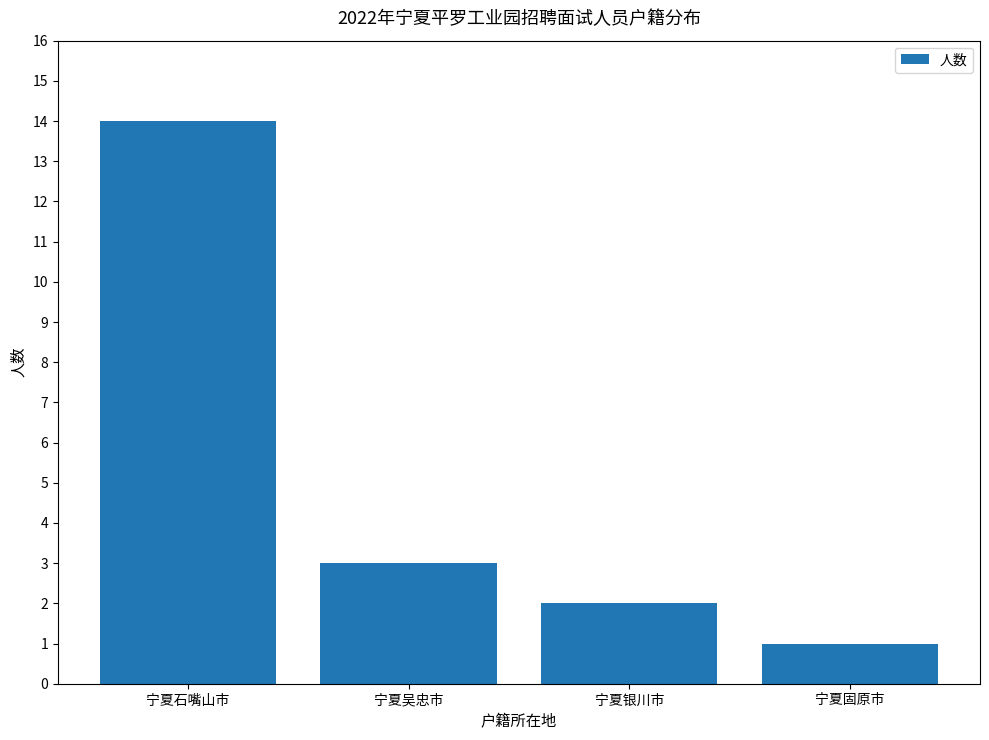

What is the label of the 4th bar from the right?

宁夏石嘴山市